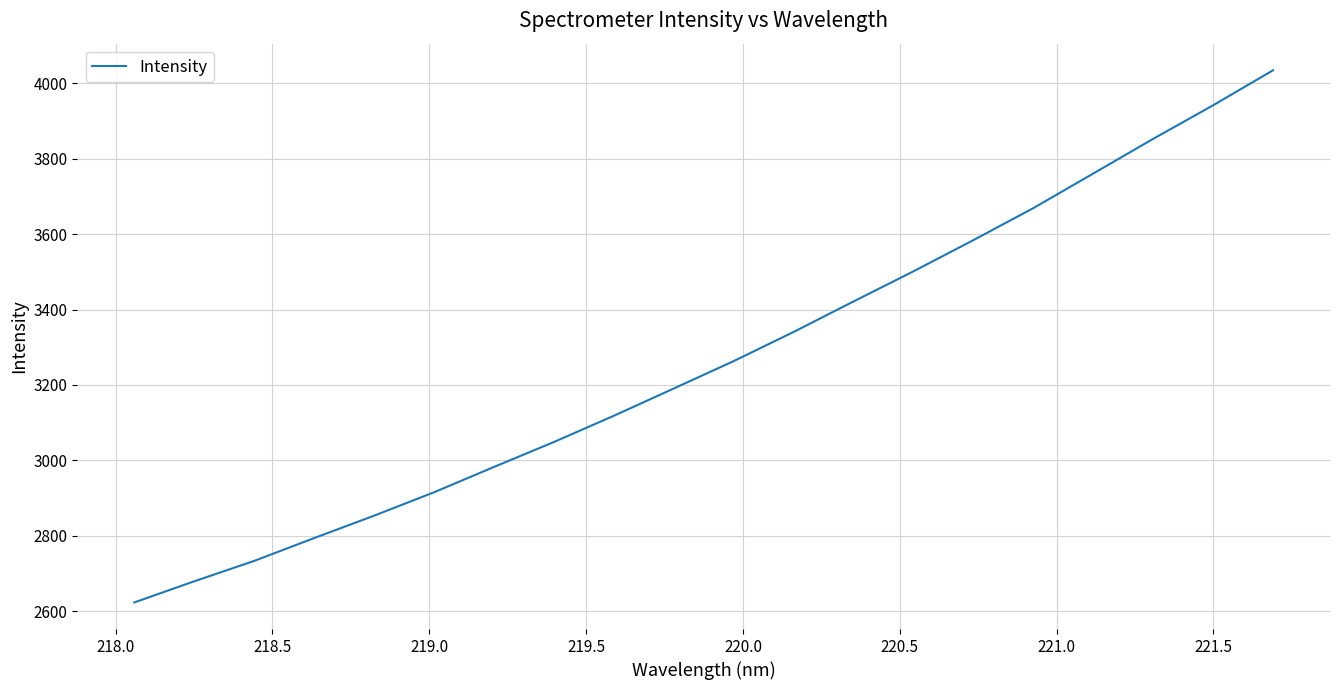

What is the average value?

3265.7